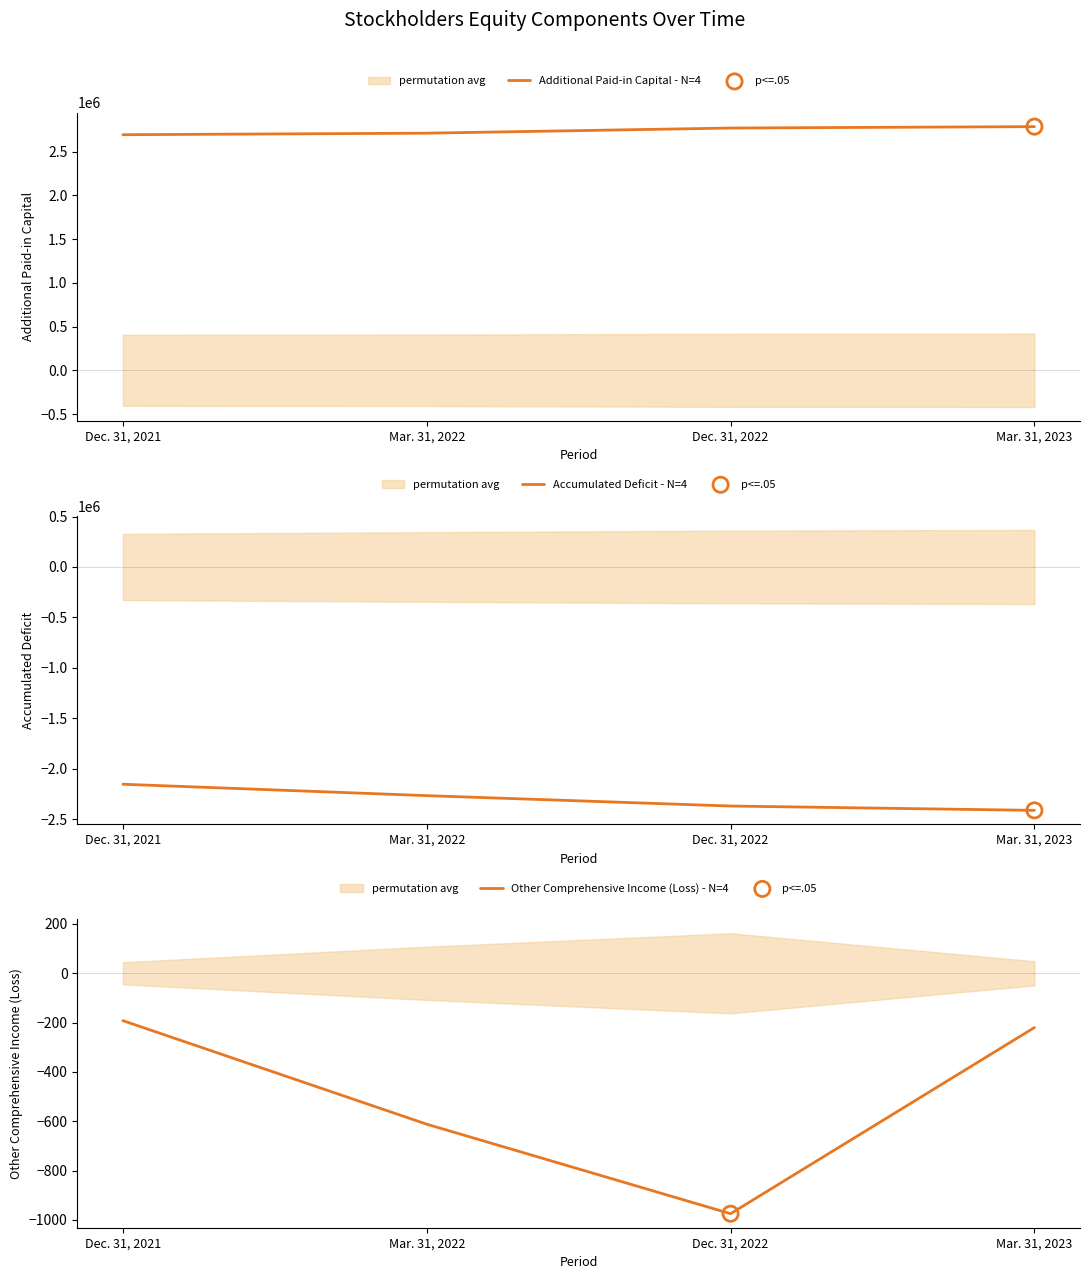

What are all the series names shown in the legend?

Additional Paid-in Capital - N=4, Accumulated Deficit - N=4, Other Comprehensive Income (Loss) - N=4